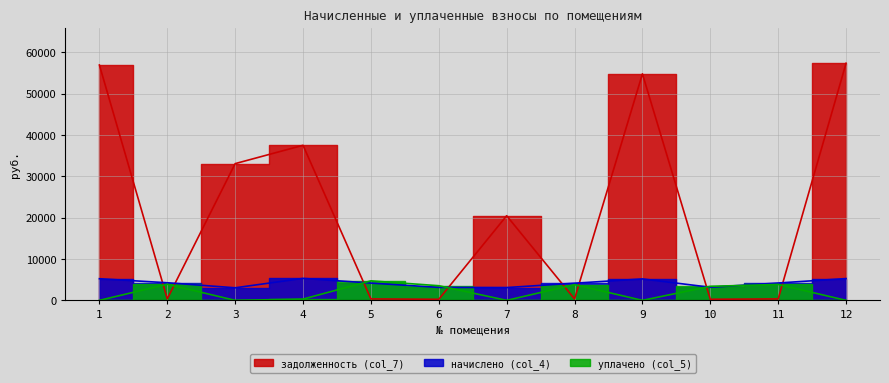

Reading left to right, transcribe all the data shown in this chart.

начислено (col_4): 5232.5	4258.1	3040.1	5310.5	4180.2	3137.5	3098.6	4150.9	5183.8	3166.8	4199.6	5271.5
уплачено (col_5): 0.0	3898.2	0.0	309.6	4719.9	3542.6	0.0	3805.0	0.0	3391.1	3849.7	0.0
задолженность (col_7): 56897.4	365.3	33057.9	37488.9	348.4	261.5	20463.0	345.9	54762.7	263.9	350.0	57320.9